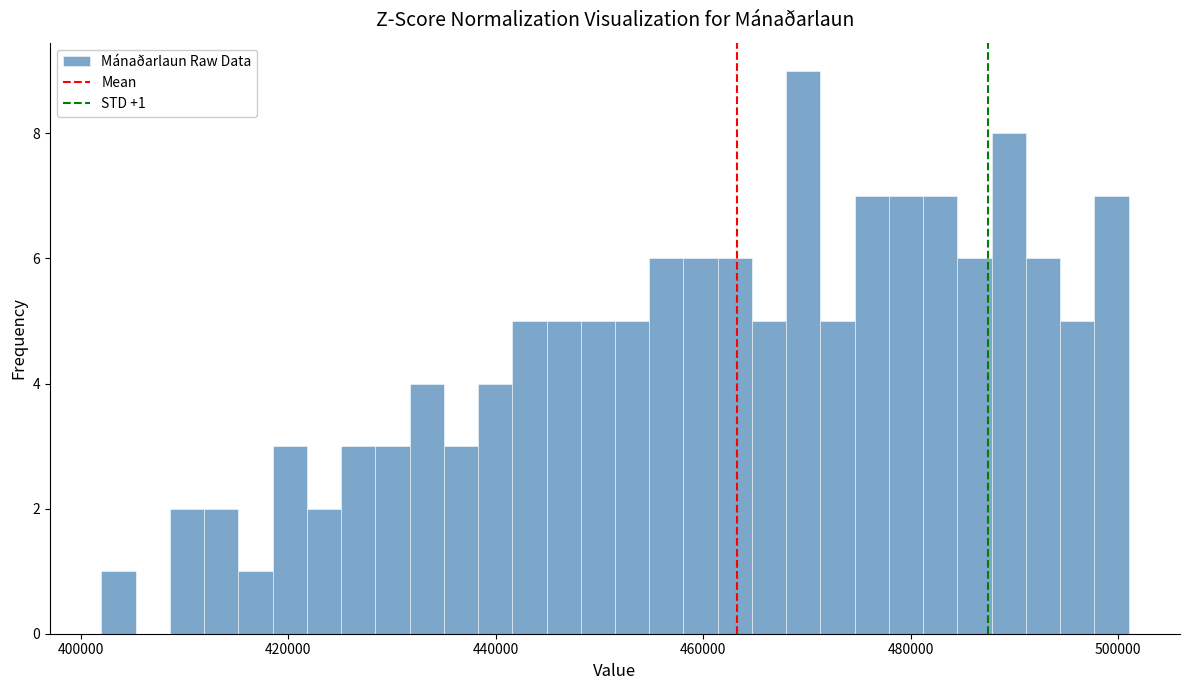

Read against the x-axis, roughly where is the centre of the tallest bar?

470000